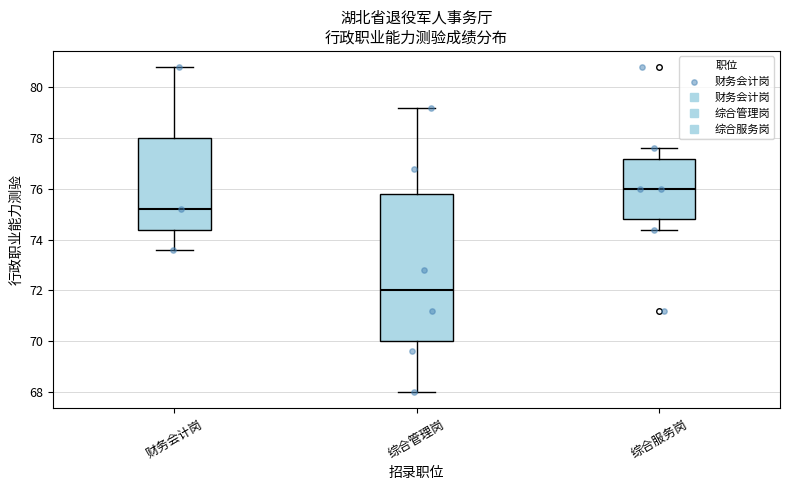

Which box's median line is the lowest?

综合管理岗